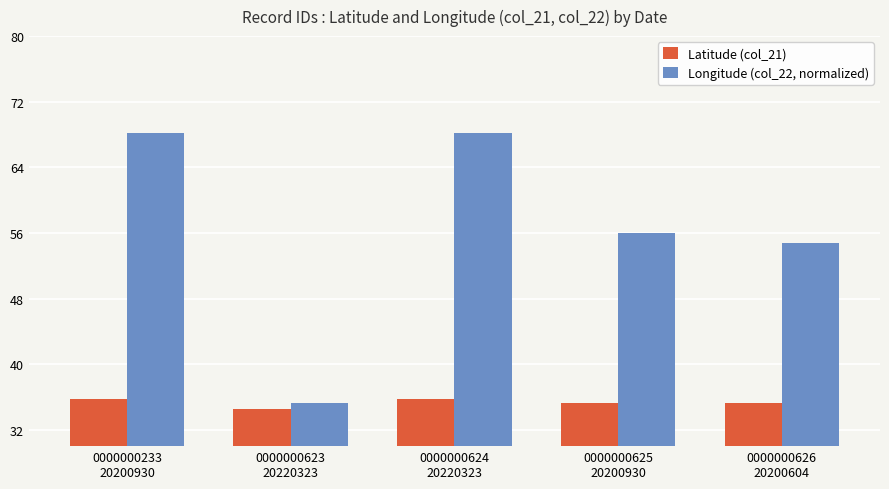

What is the difference between the second highest and minimum values in the Latitude (col_21) series?

1.1